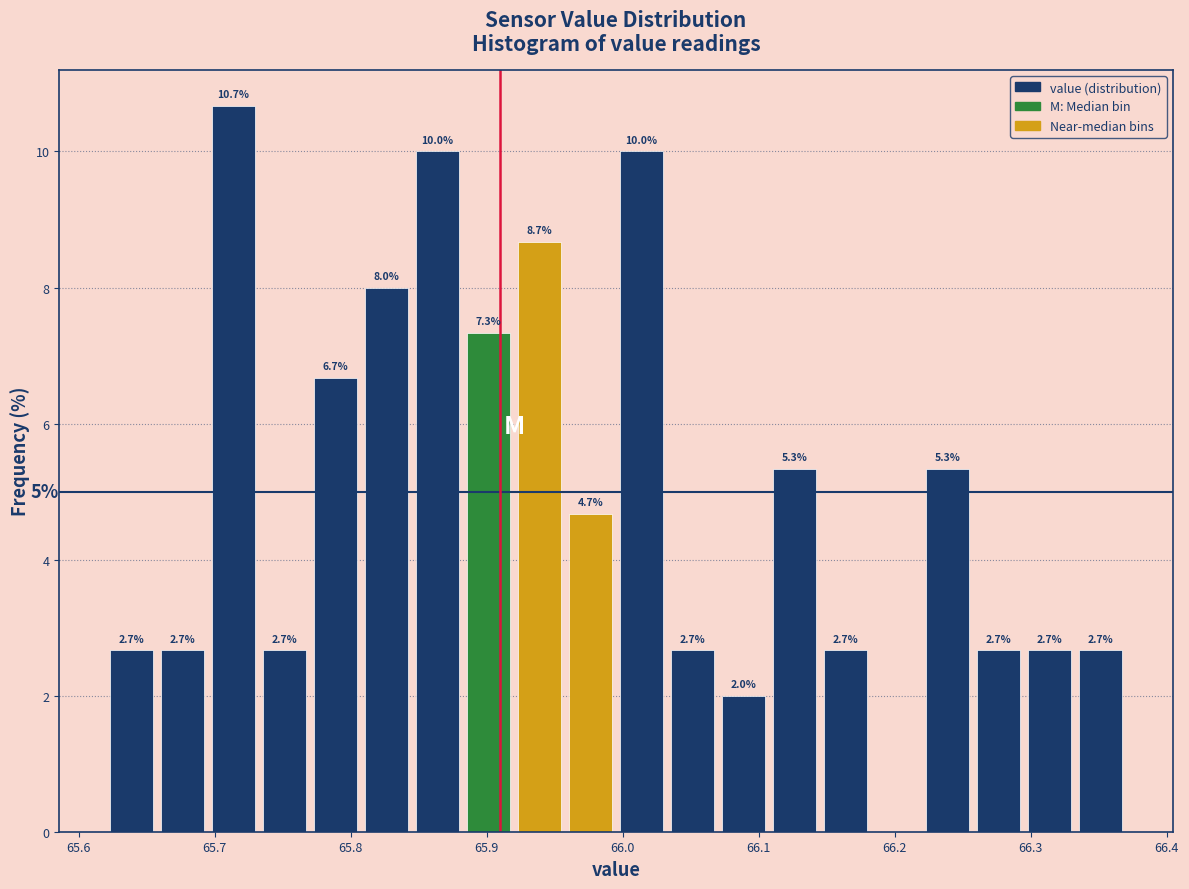

Read against the x-axis, roughly where is the centre of the tallest bar?

65.71